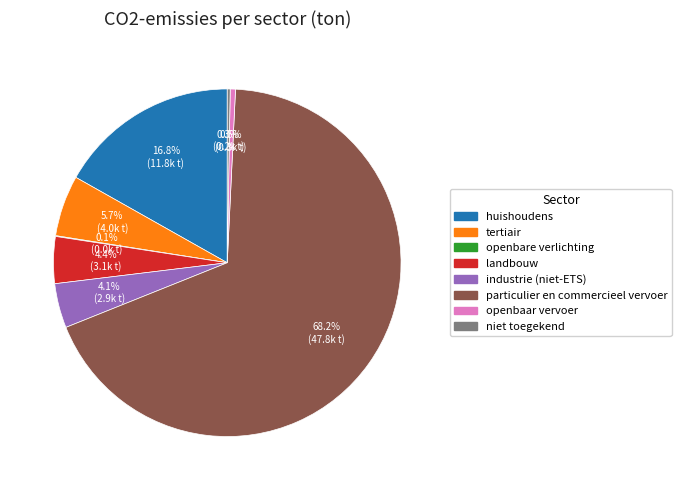

Which category has the biggest portion of the pie?

particulier en commercieel vervoer